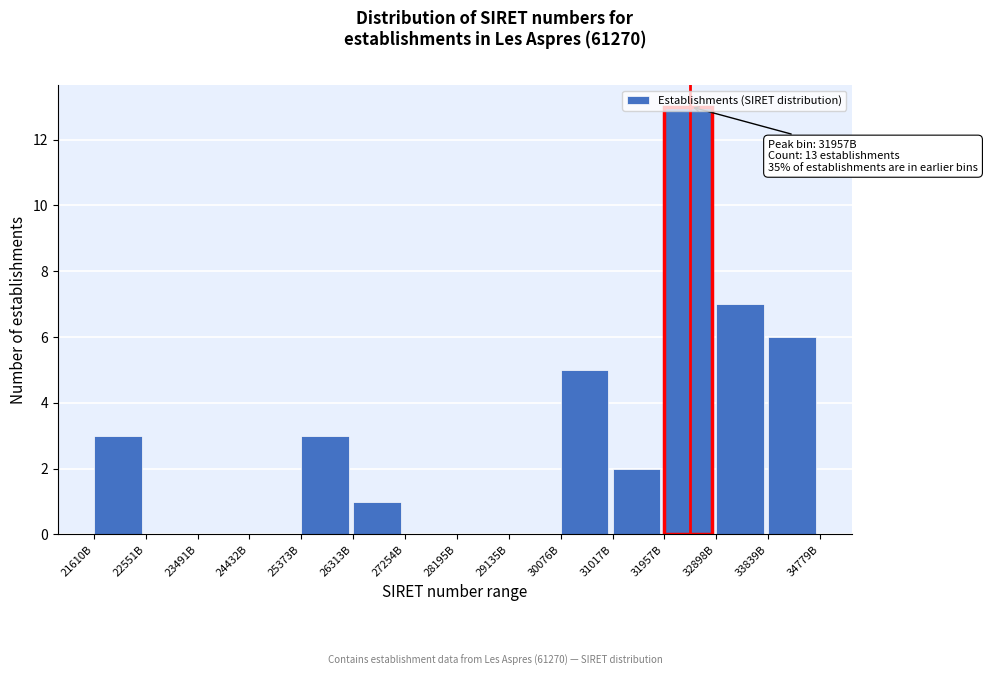

Which category has the highest value across all series?

31957B